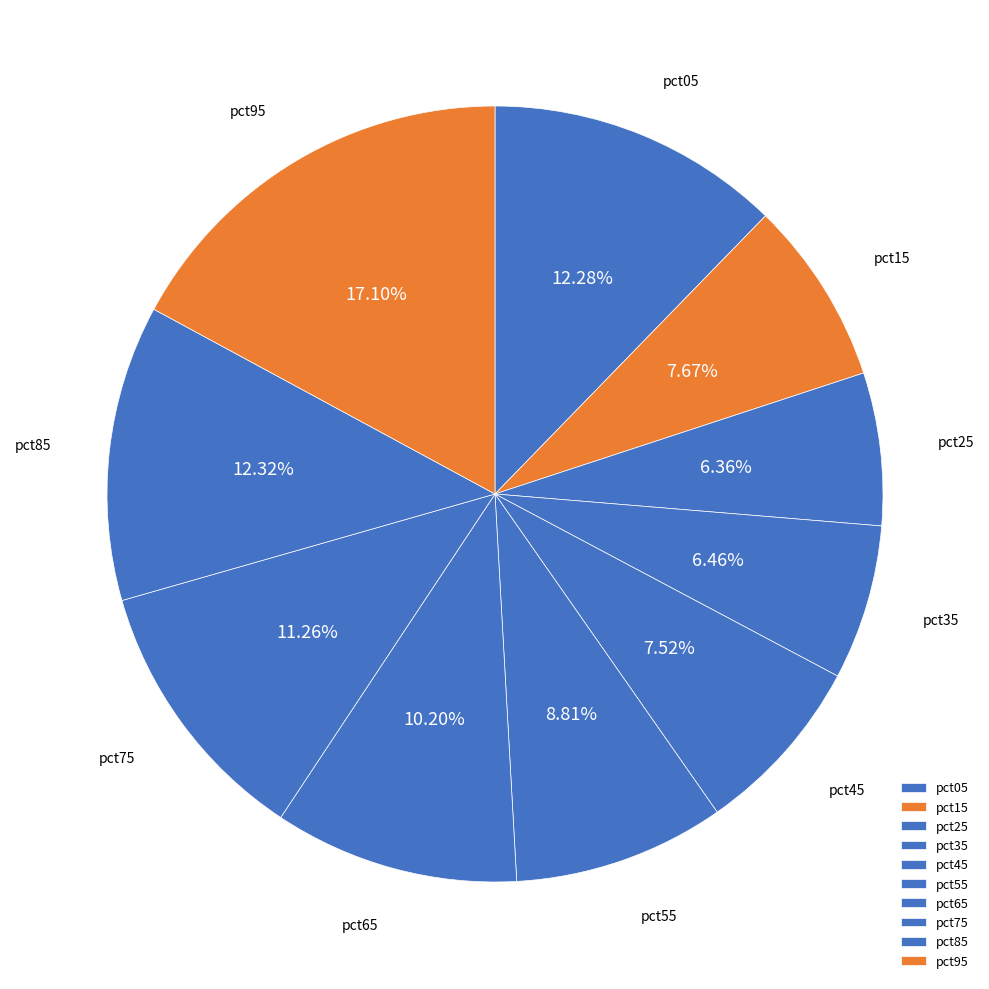

Is pct85 the majority of the pie?

No